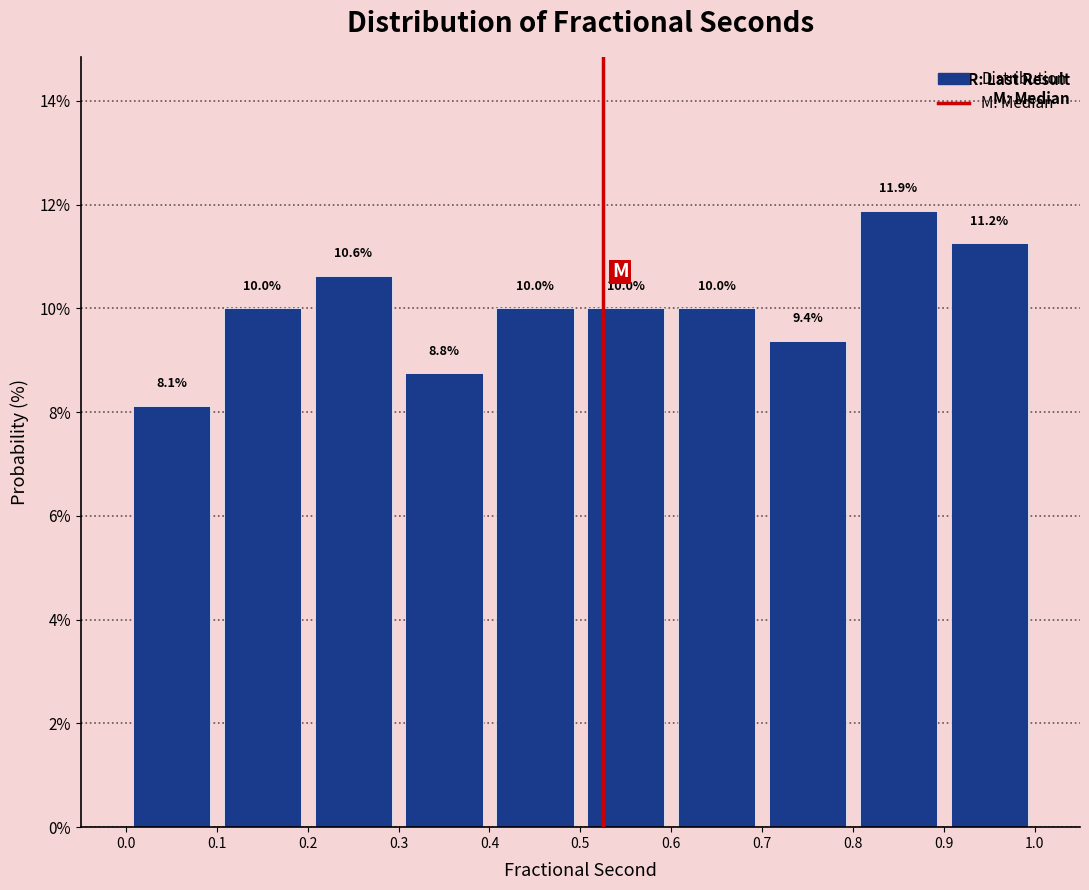

Over which range of the x-axis is the bar tallest?

0.8 to 0.9